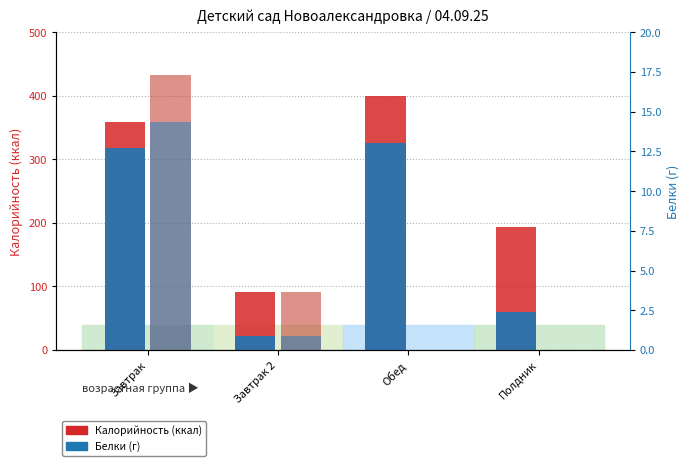

What position from the left is Завтрак 2?

2